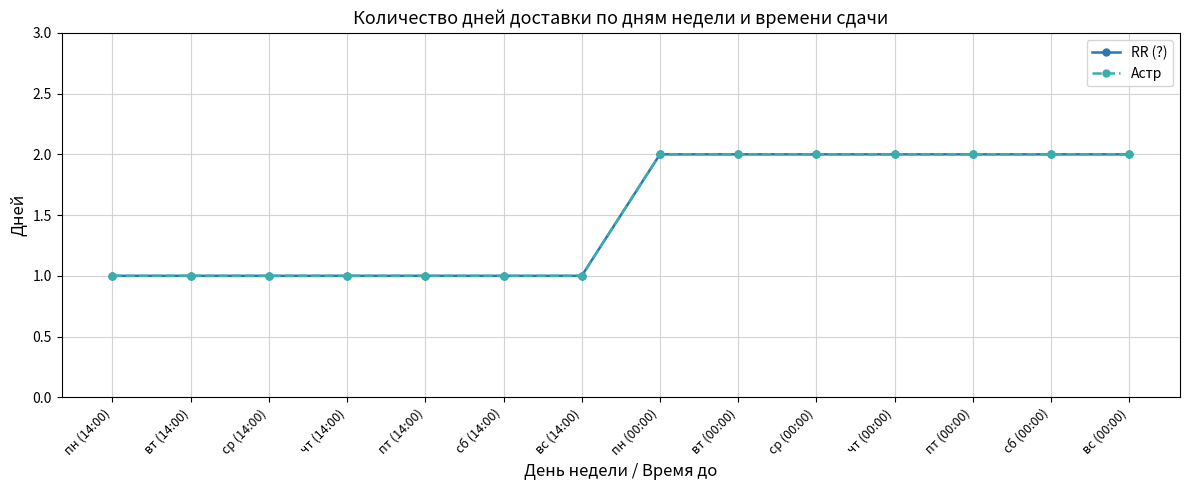

Is it true that RR (?) equals 1 at пт (00:00)?

False